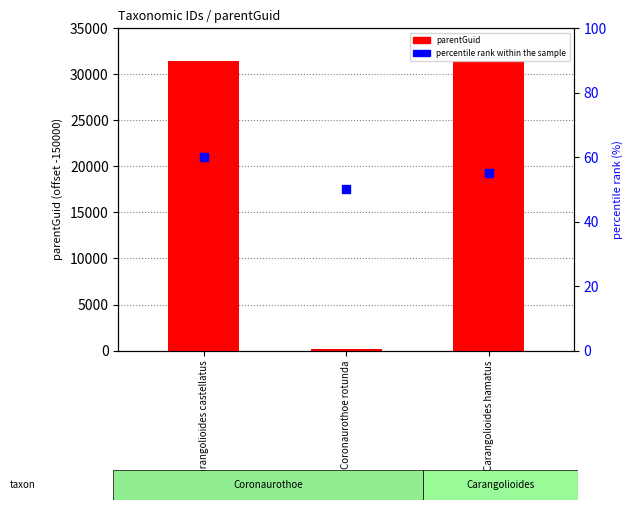

What is the total value across all series at Carangolioides hamatus?

31493